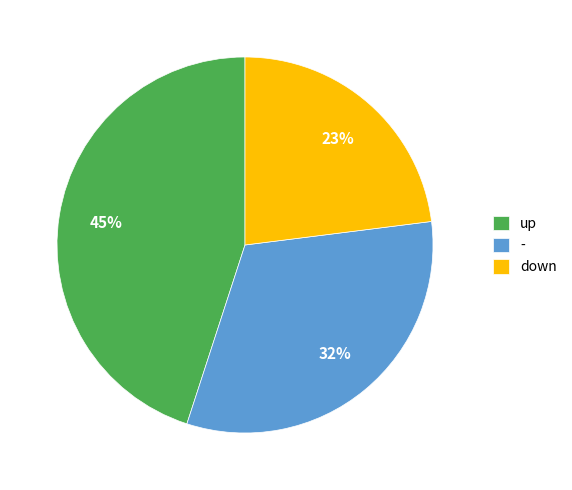

The up slice represents 30% of the pie. True or false?

False